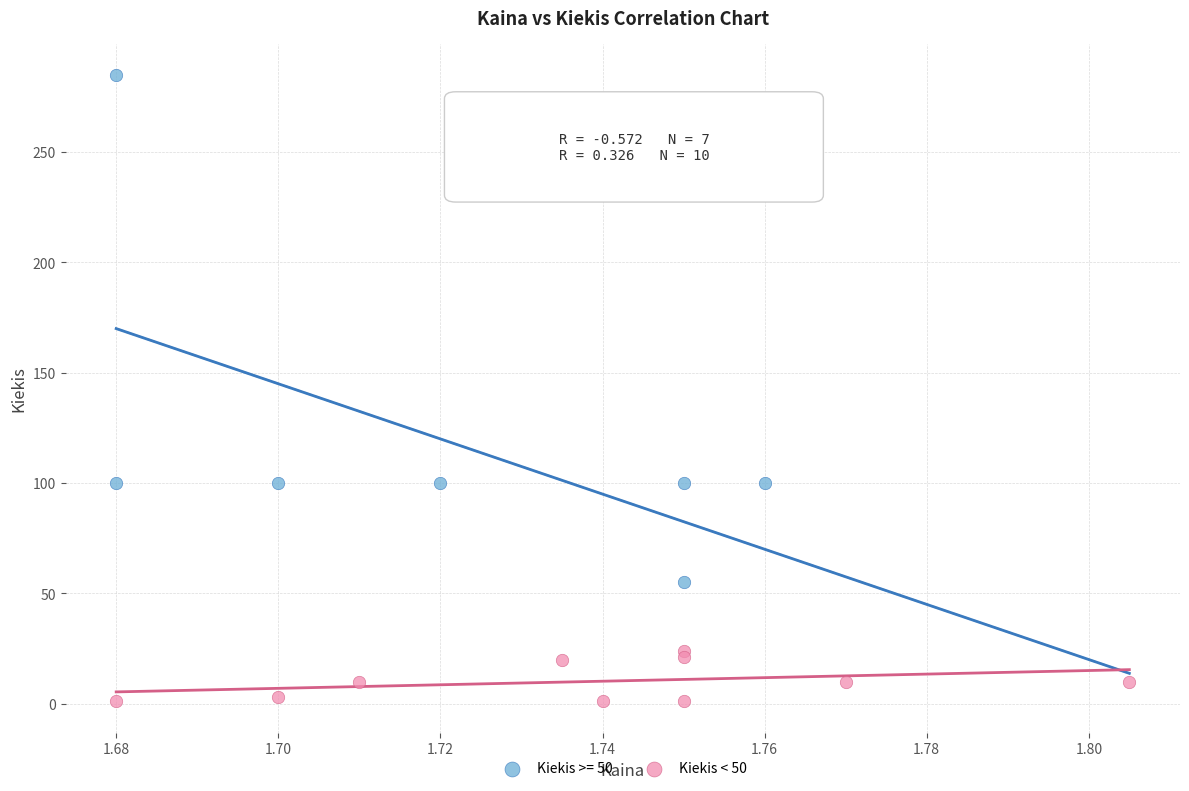

Which series has the largest Y range (max minus min)?

Kiekis >= 50